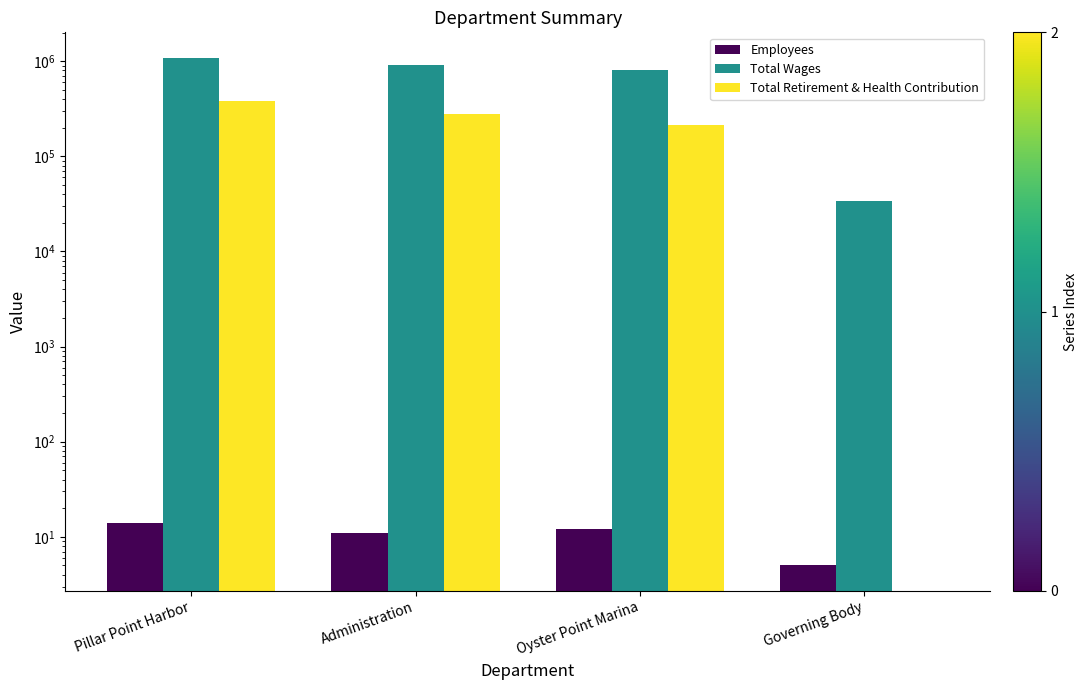

Rank the series by their maximum value, from lowest to highest.

Employees, Total Retirement & Health Contribution, Total Wages